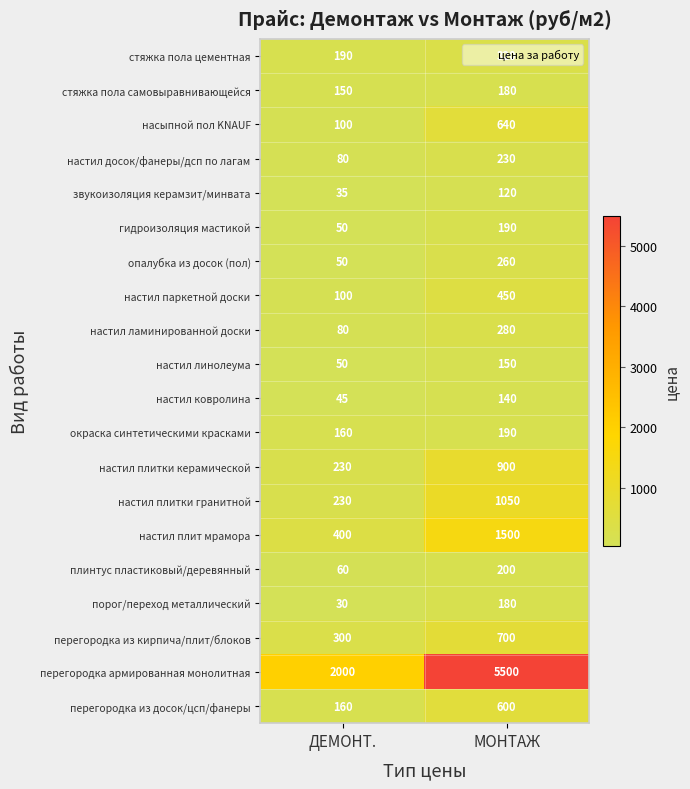

What is the approximate value of стяжка пола цементная at МОНТАЖ, to the nearest 50?

300